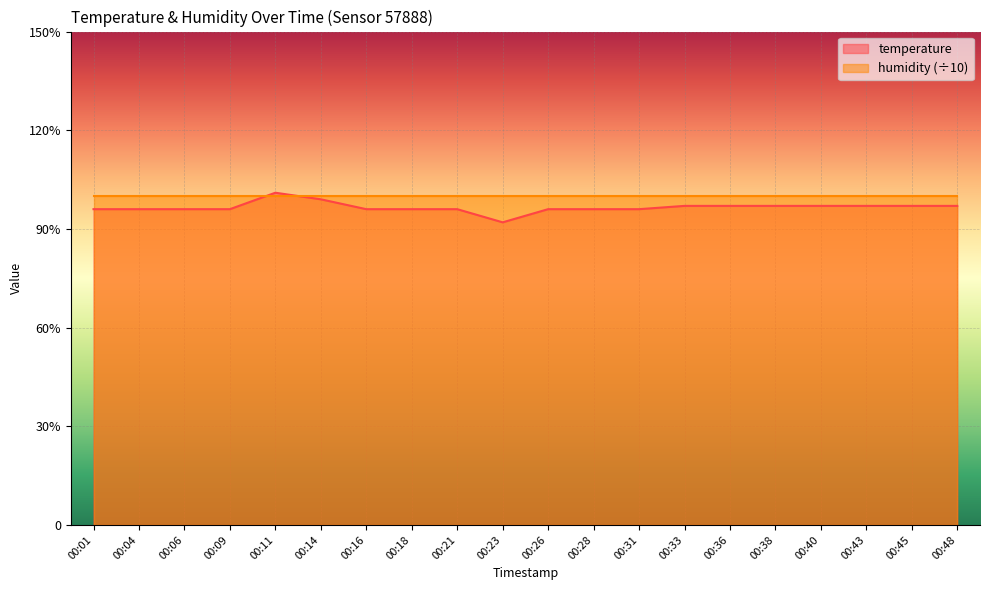

Reading left to right, transcribe all the data shown in this chart.

00:01=9.6	00:04=9.6	00:06=9.6	00:09=9.6	00:11=10.1	00:14=9.9	00:16=9.6	00:18=9.6	00:21=9.6	00:23=9.2	00:26=9.6	00:28=9.6	00:31=9.6	00:33=9.7	00:36=9.7	00:38=9.7	00:40=9.7	00:43=9.7	00:45=9.7	00:48=9.7